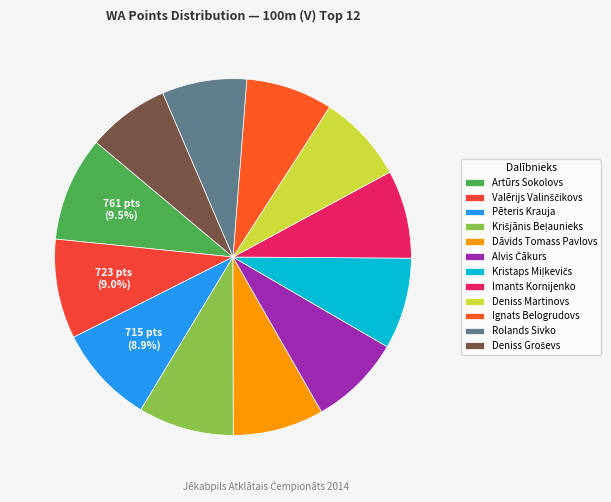

What percentage is NOT represented by Valērijs Valinščikovs?

91.0%